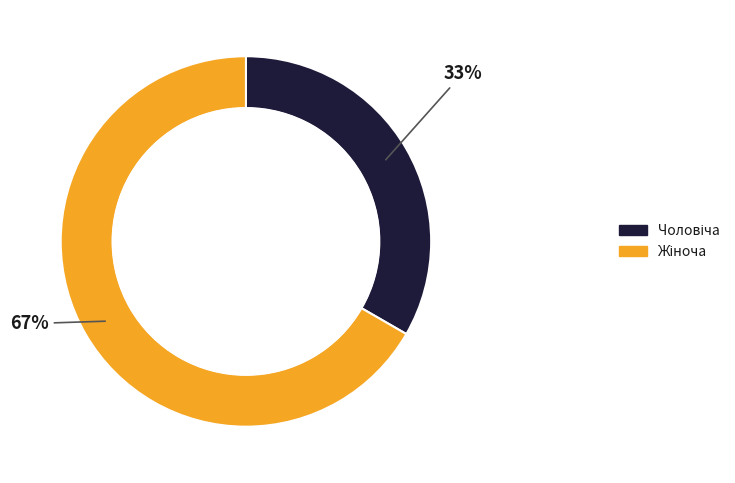

Does any single category account for the majority?

Yes